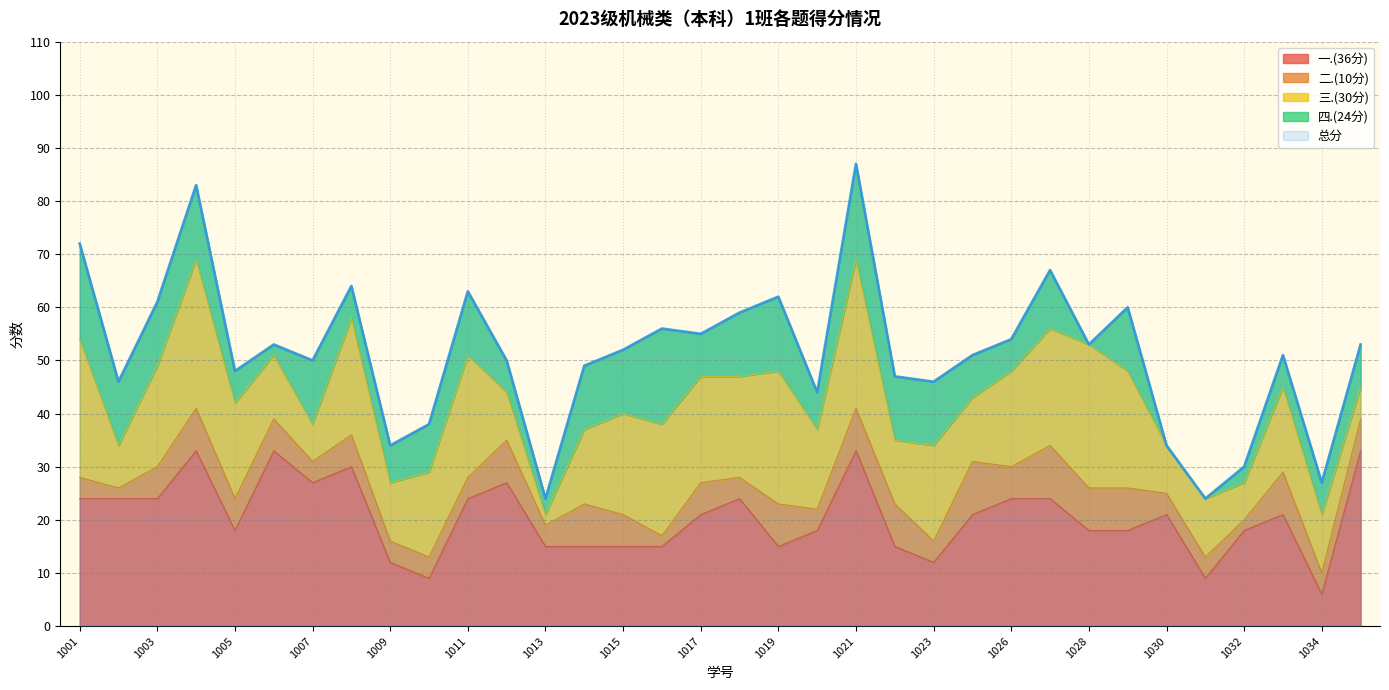

Is the value of 总分 at 2023171022 greater than the value of 四.(24分) at 2023171022?

Yes